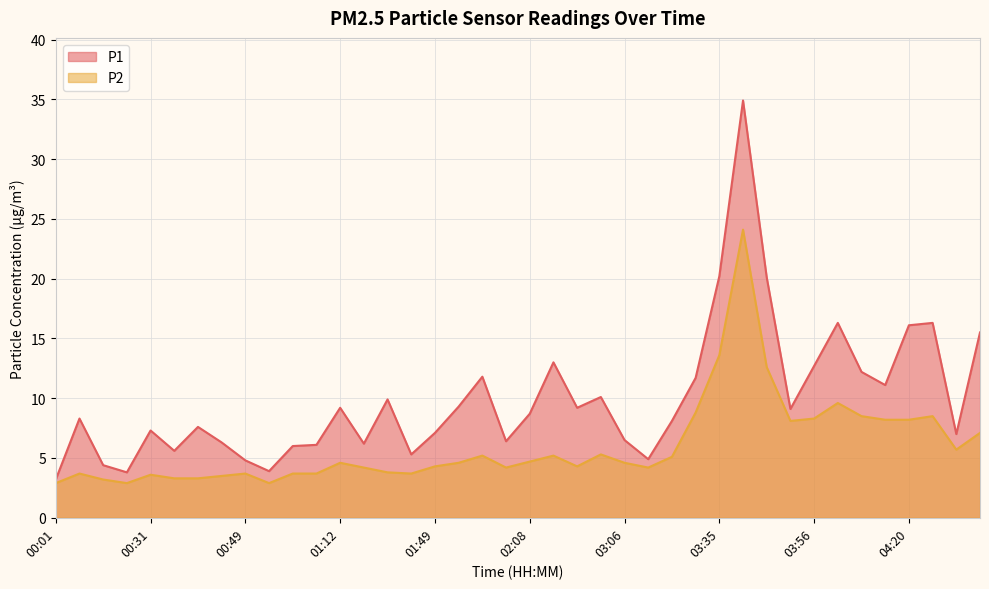

Which series has the largest range (max minus min)?

P1